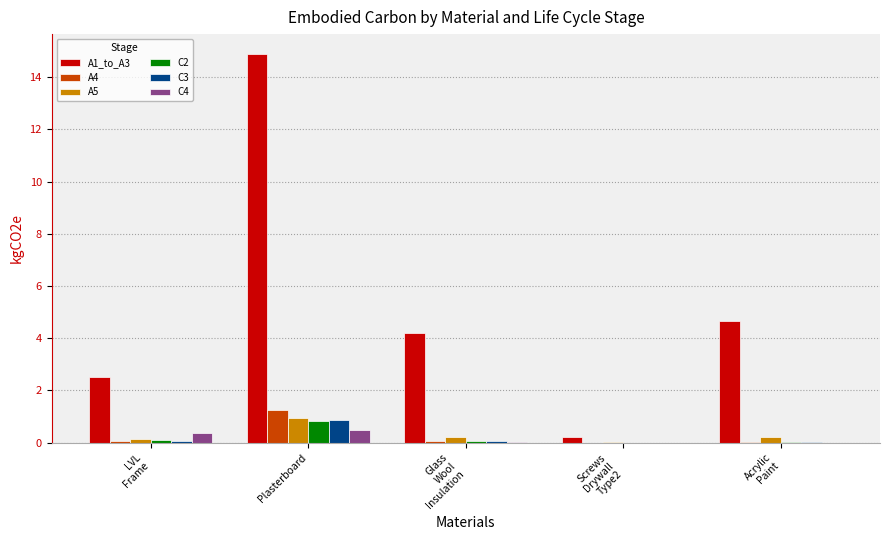

How many data points does each series have?

5